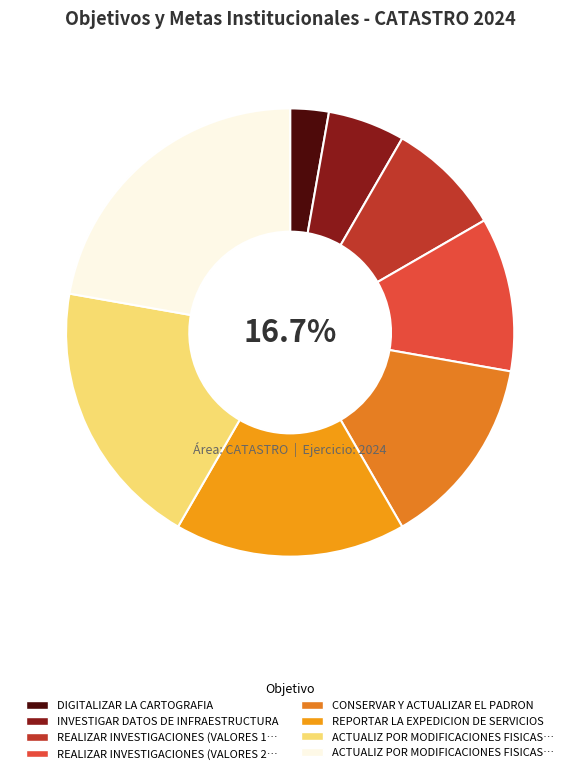

Is there a majority slice in this chart?

No